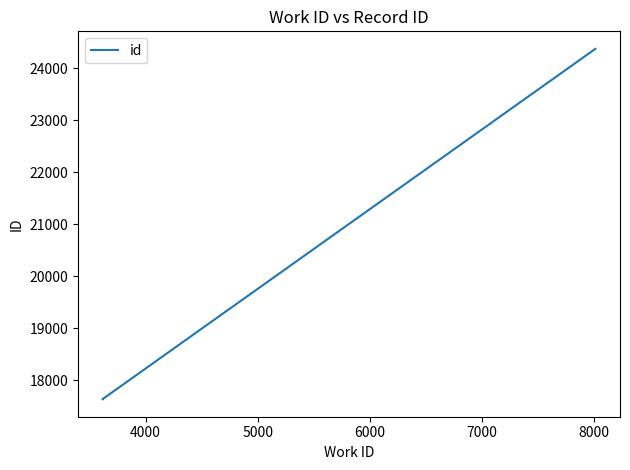

How many categories are shown in the chart?

3